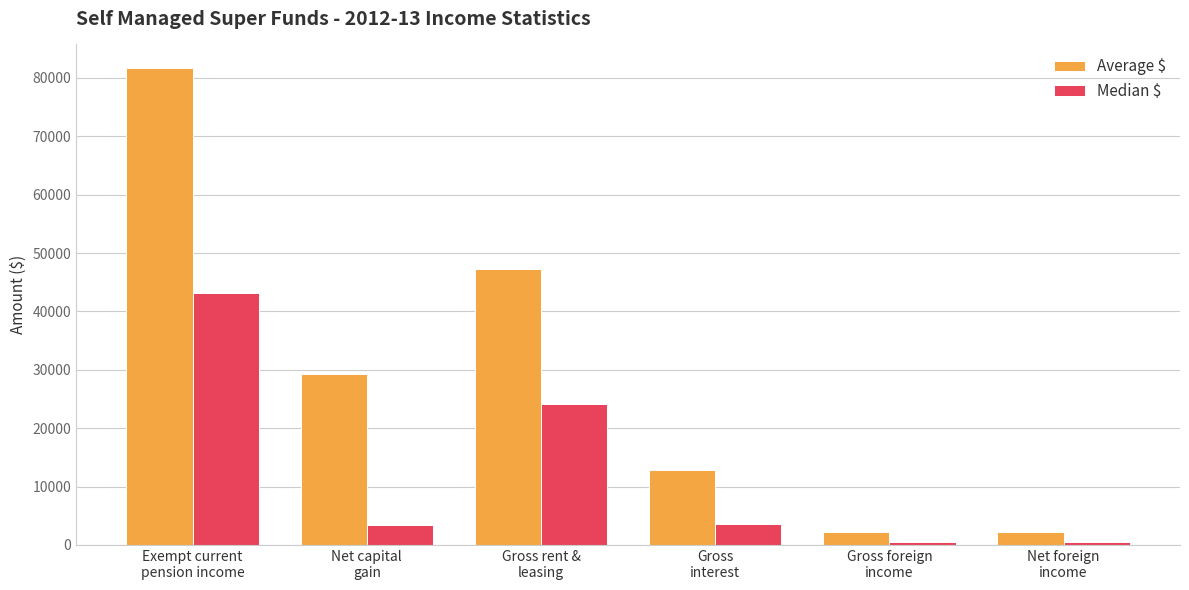

What is the sum of the Average $ values at Gross
interest and Net capital
gain?

42041